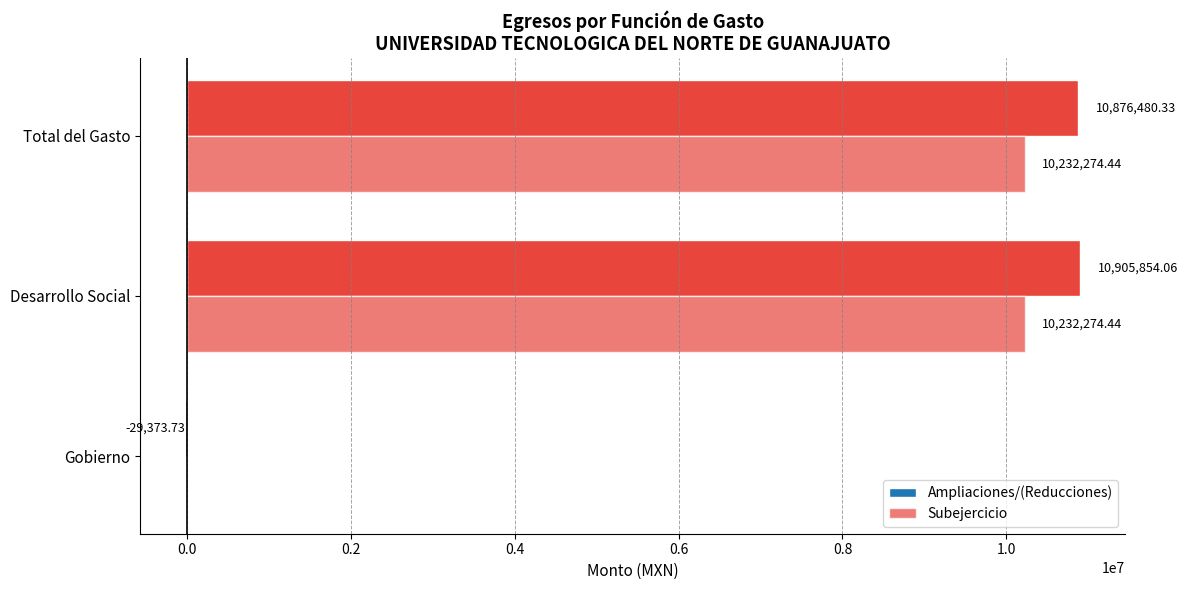

What is the smallest value displayed?

-29373.7